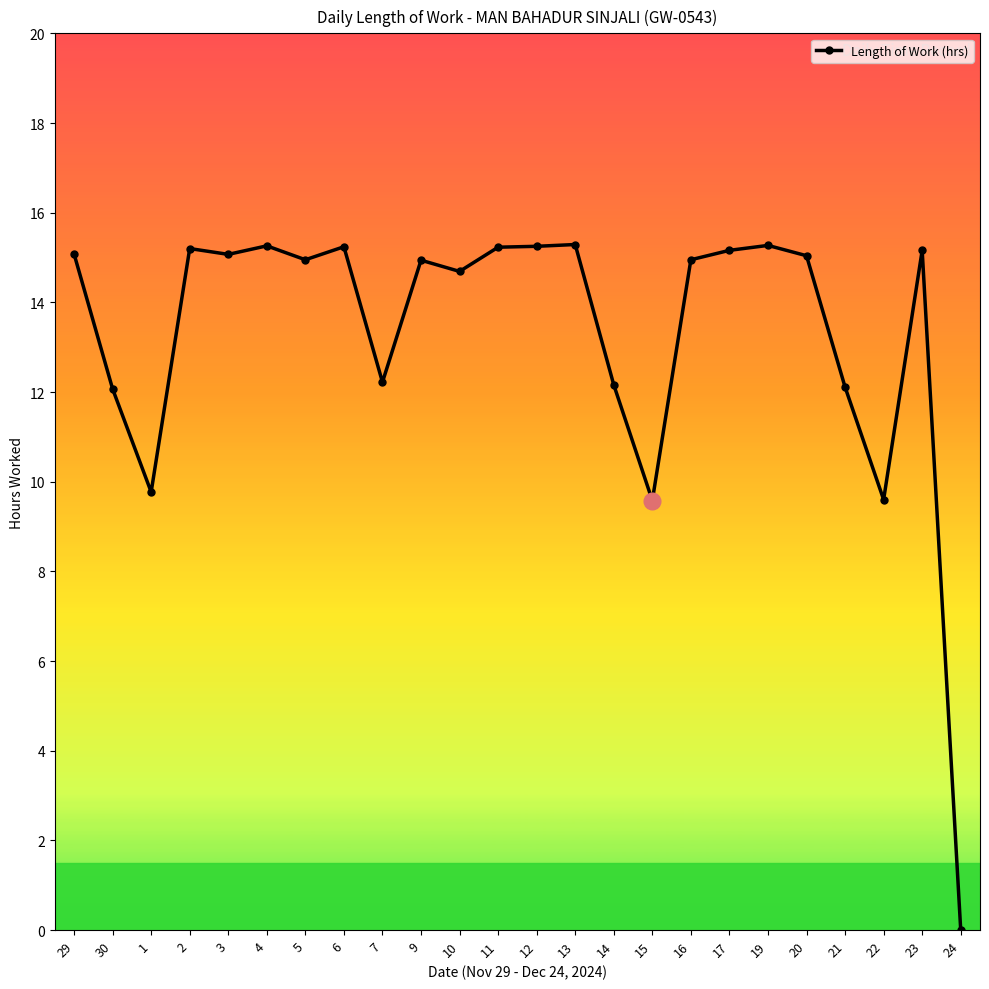

What is the change in value from 9 to 11?

+0.3